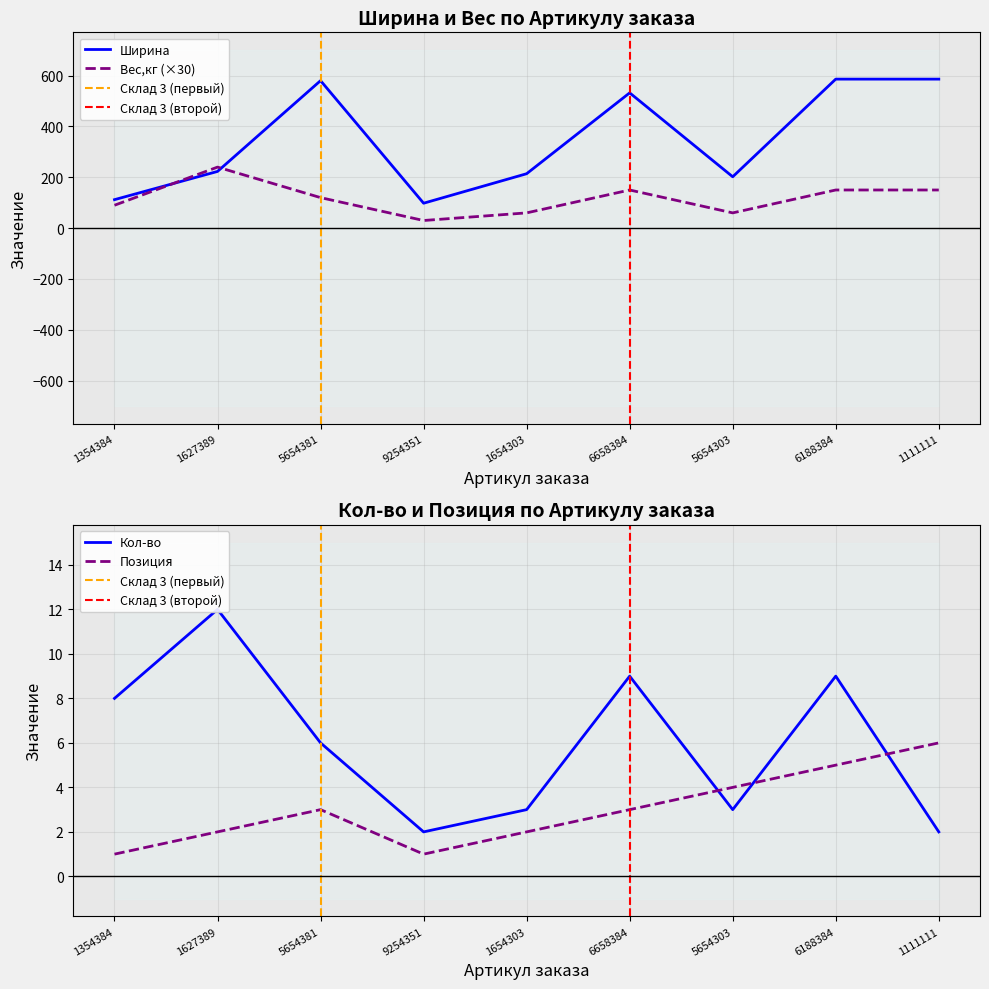

Count the Вес,кг values in the range 60 to 150.

7